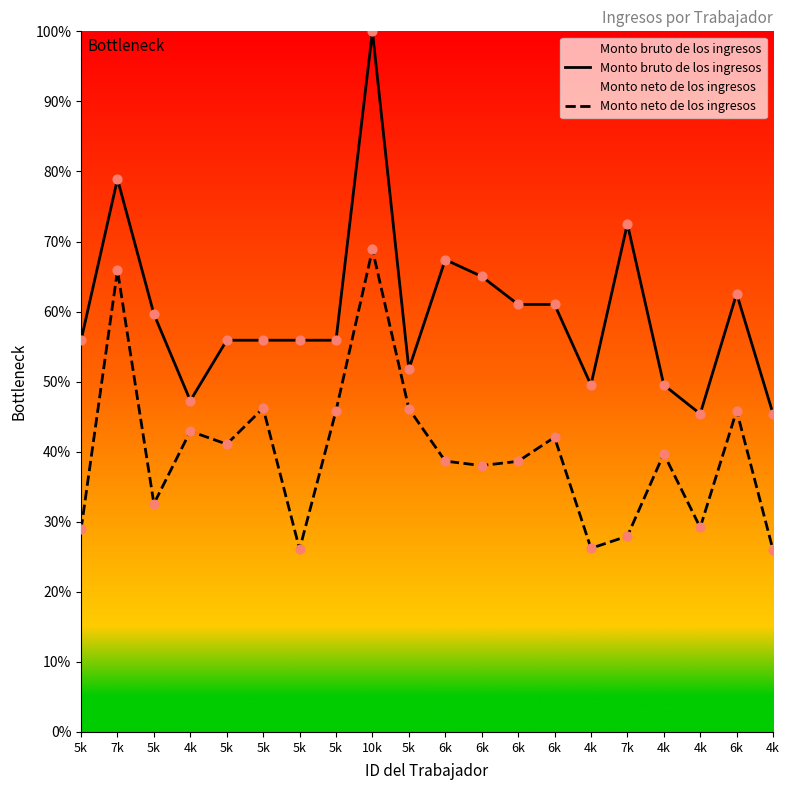

Which series contains the lowest Y value?

Monto neto de los ingresos